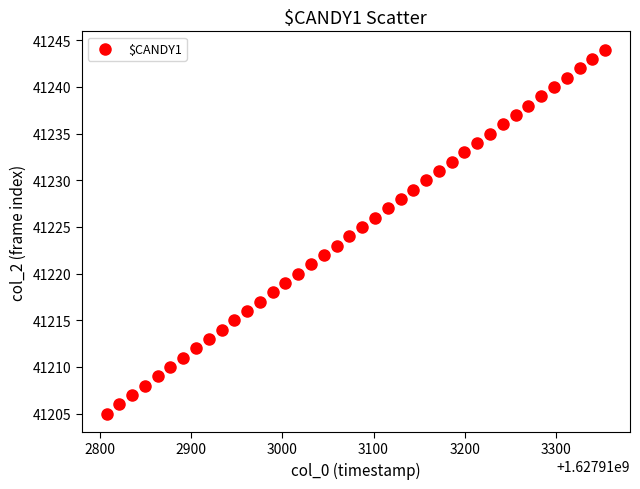

What is the range of Y values (max minus min)?

39